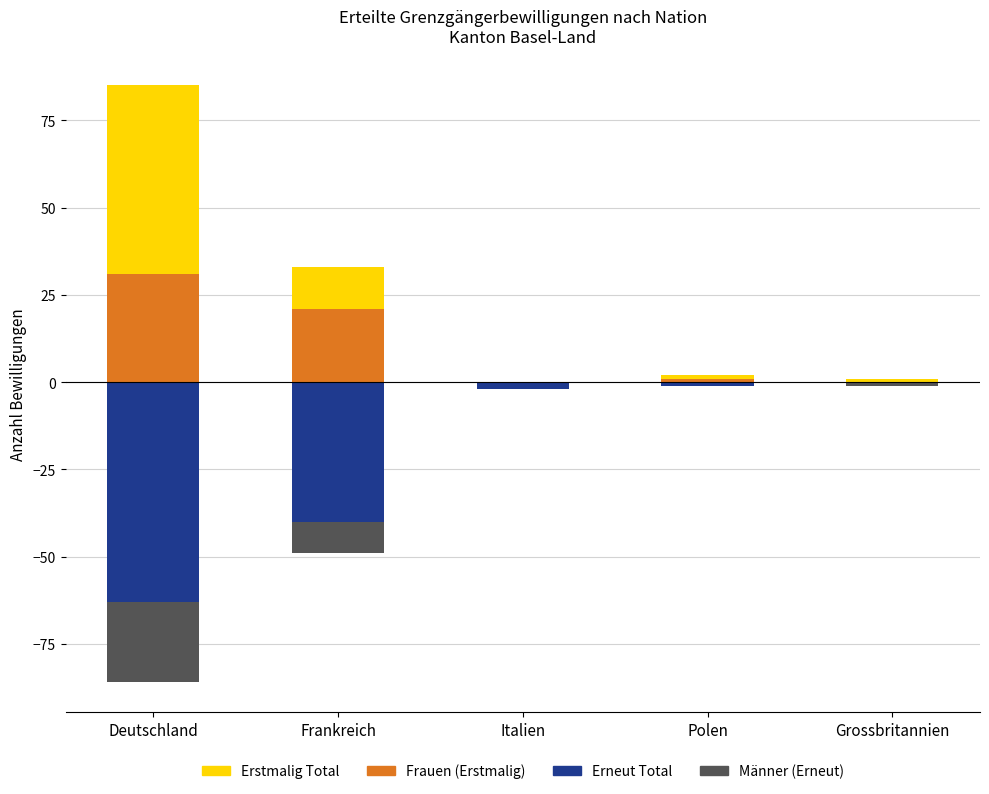

Is it true that Männer Erneut equals 0 at Polen?

True